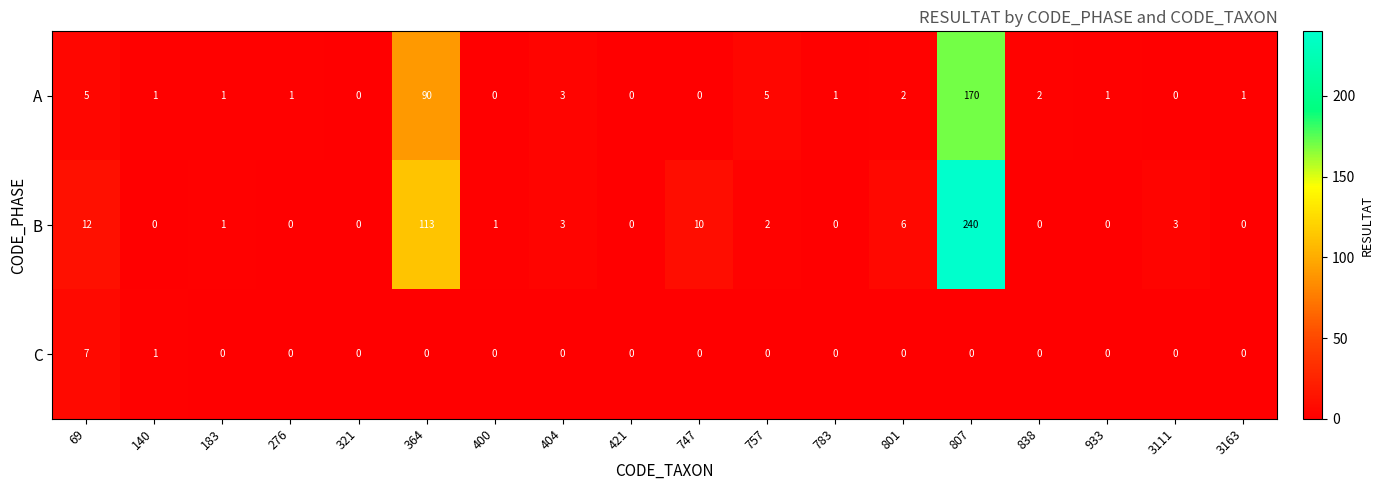

Is it true that A equals 0 at 421?

True